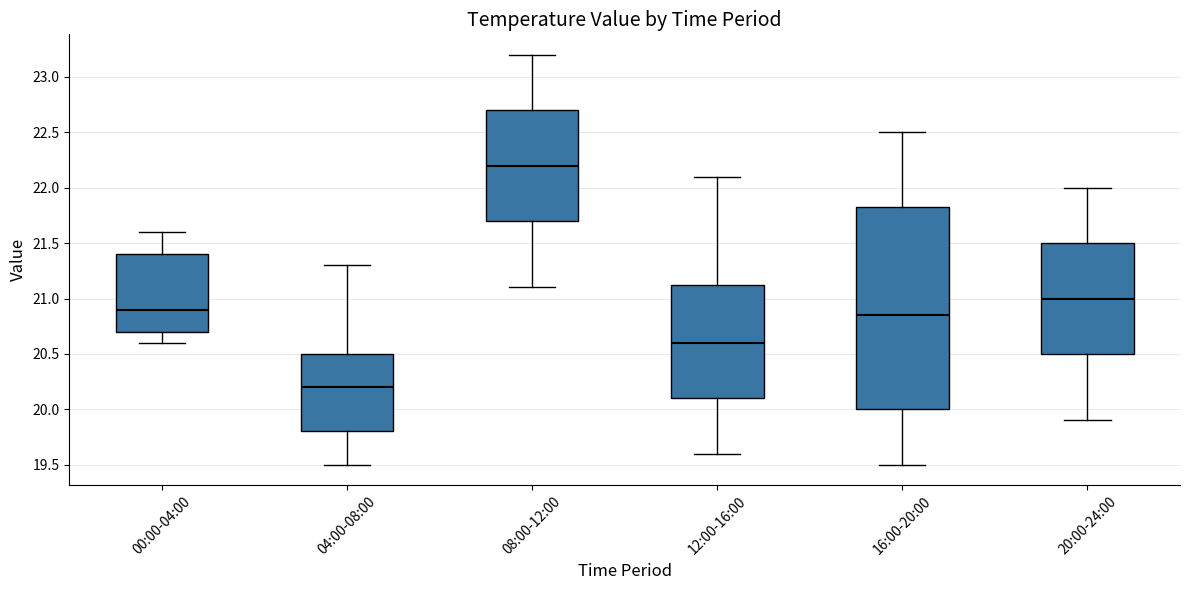

Where does the lower whisker of the box for 04:00-08:00 end on the y-axis? The values are not printed on the chart, so give them approximately, as read against the axis.

19.50